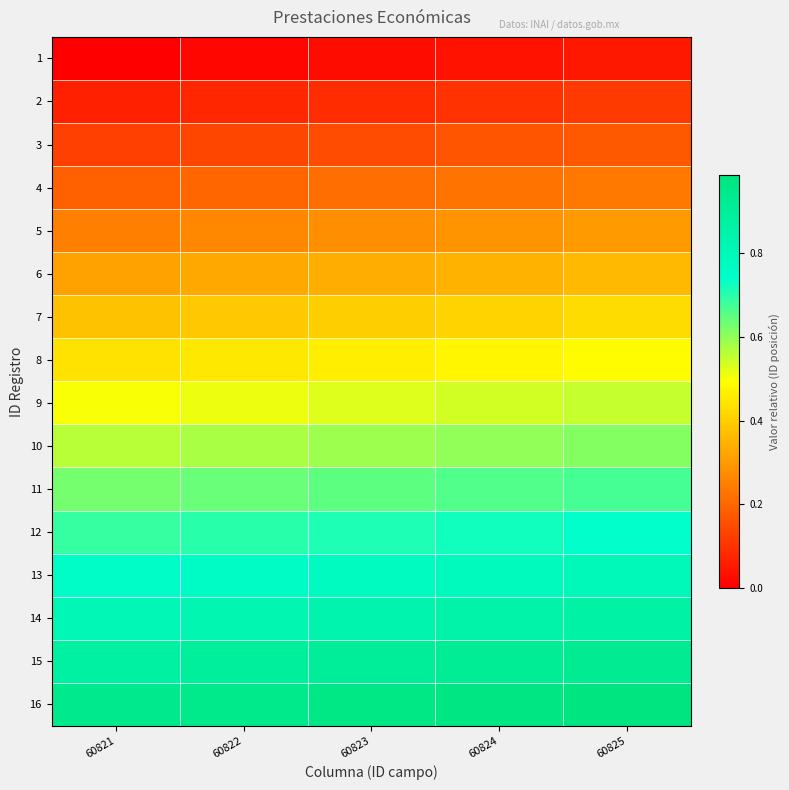

What is the total value across all series at 60825?

8.3